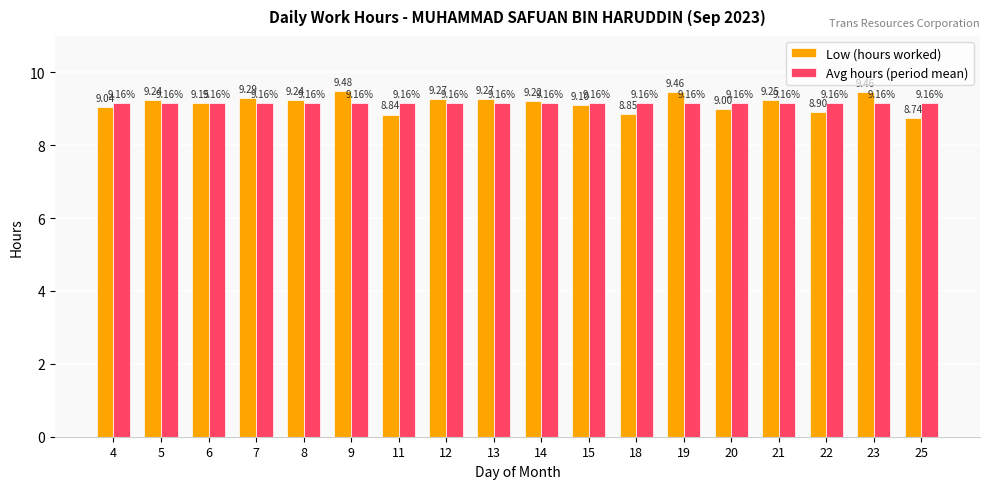

What is the maximum value for Low (hours worked)?

9.5